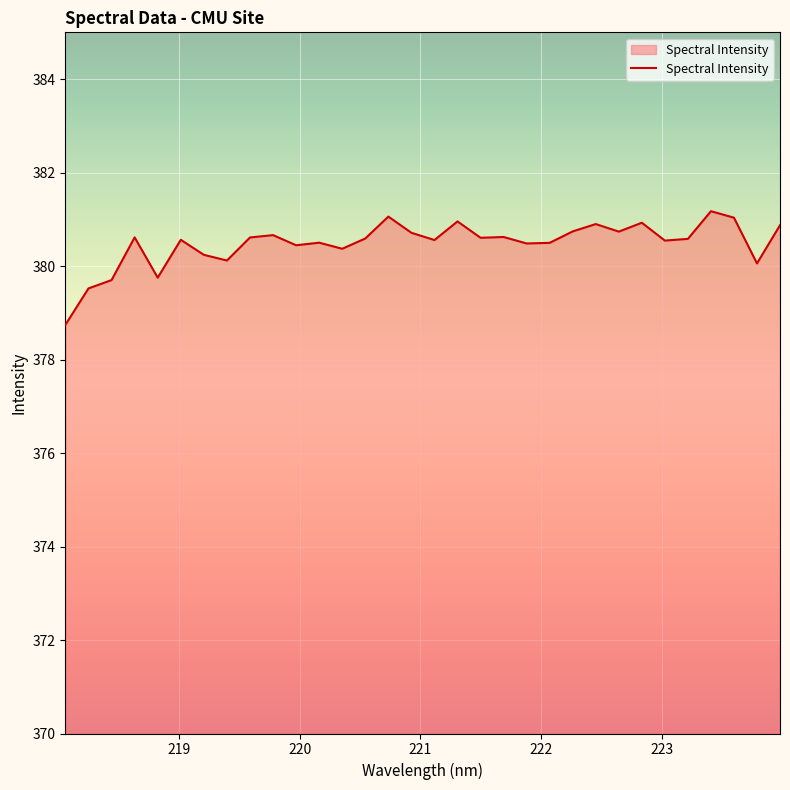

What is the difference between the maximum and minimum values?

2.4